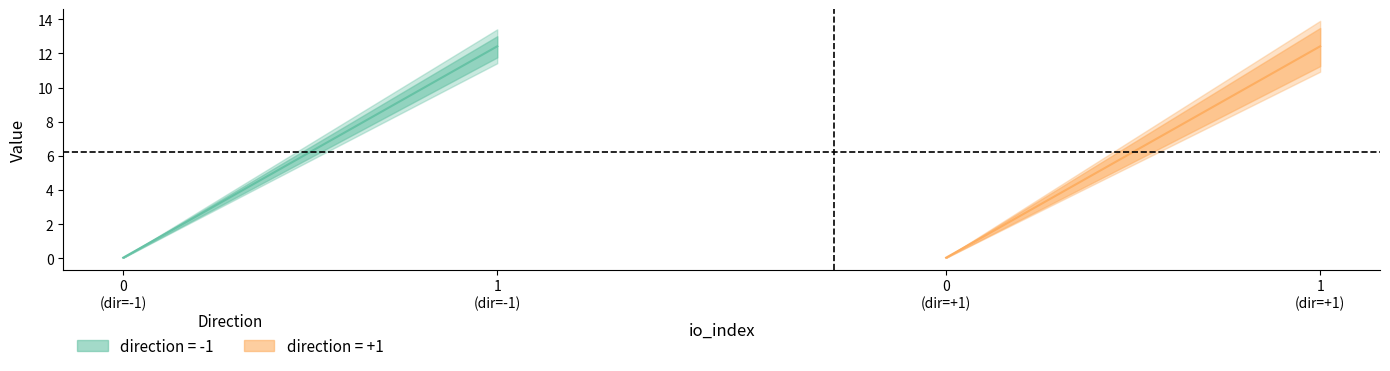

What is the average value of the value series?

6.2